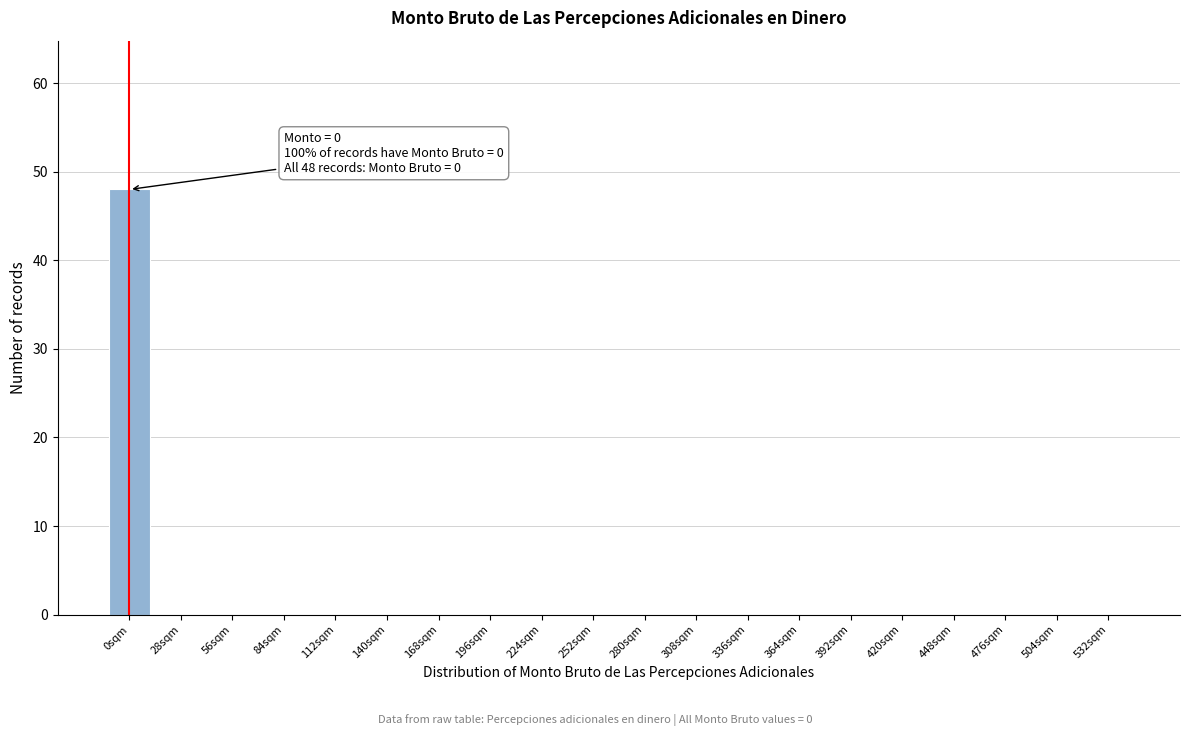

Reading left to right, transcribe all the data shown in this chart.

0sqm=48	28sqm=0	56sqm=0	84sqm=0	112sqm=0	140sqm=0	168sqm=0	196sqm=0	224sqm=0	252sqm=0	280sqm=0	308sqm=0	336sqm=0	364sqm=0	392sqm=0	420sqm=0	448sqm=0	476sqm=0	504sqm=0	532sqm=0